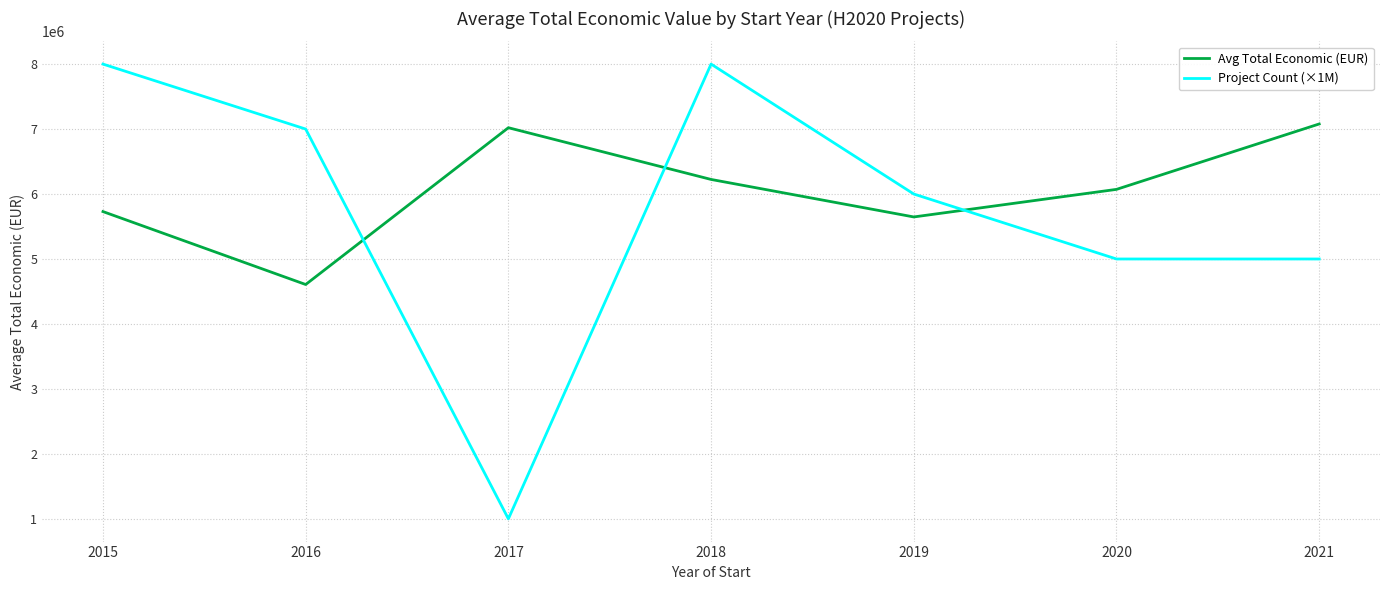

How many intersections are there between Avg Total Economic (EUR) and Project Count (×1M)?

3